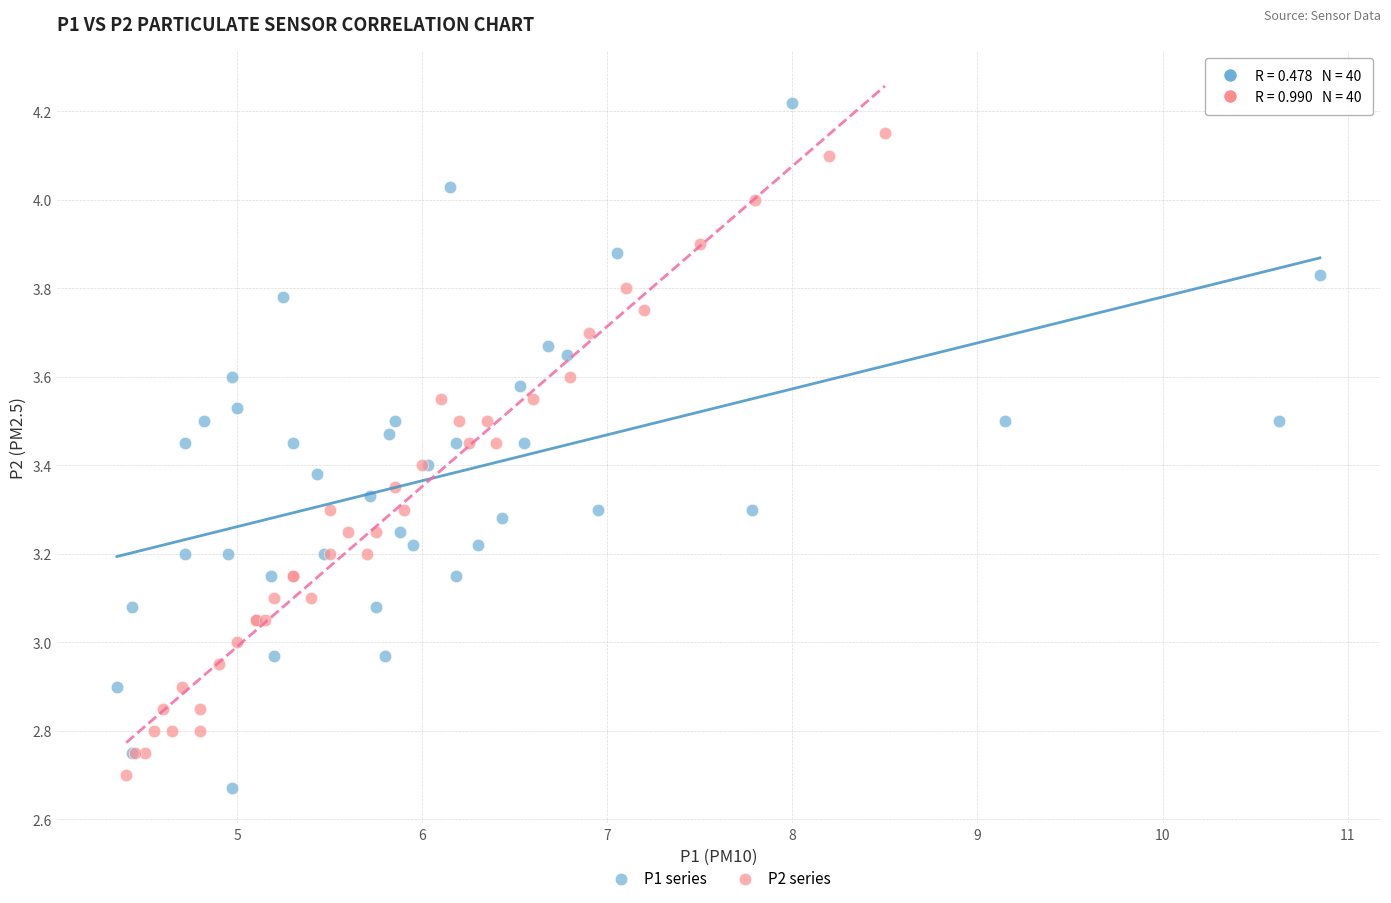

What are all the series names shown in the legend?

P1 series, P2 series